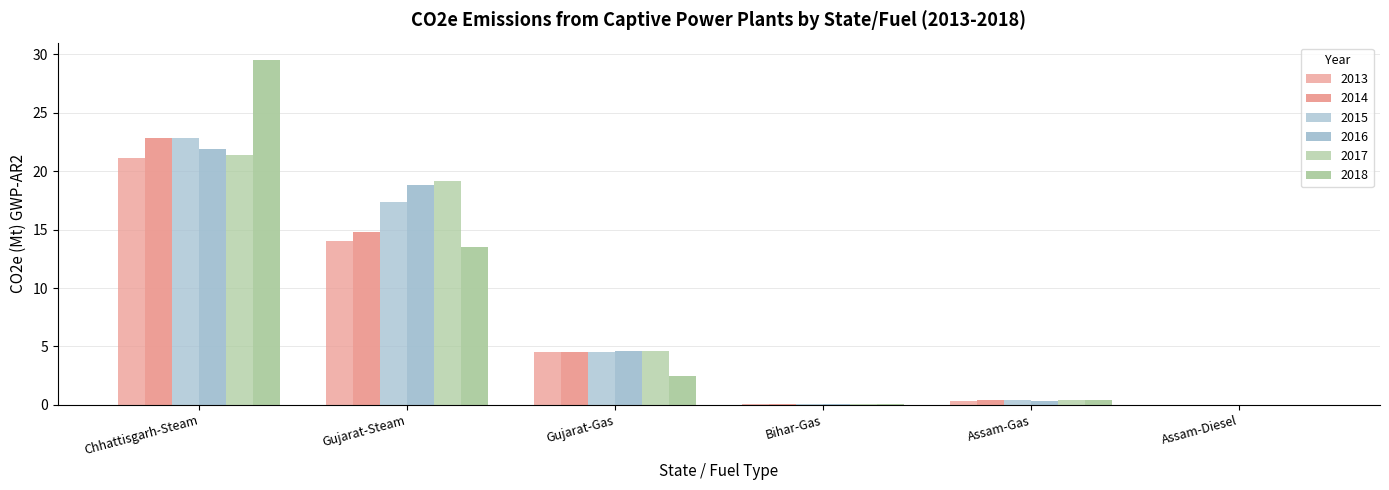

Is it true that 2016 equals 0.2 at Assam-Gas?

False